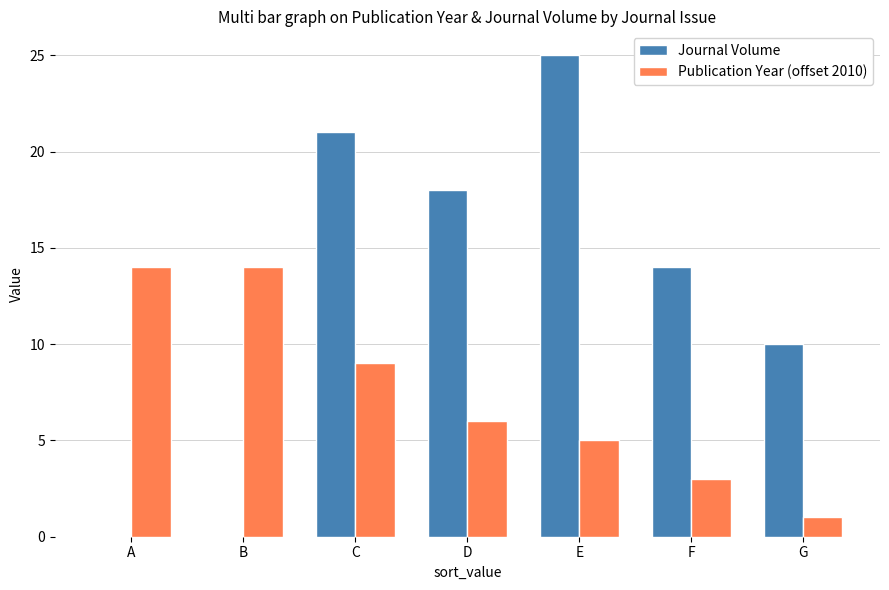

What is the sum of all Publication Year (offset 2010) values?

52